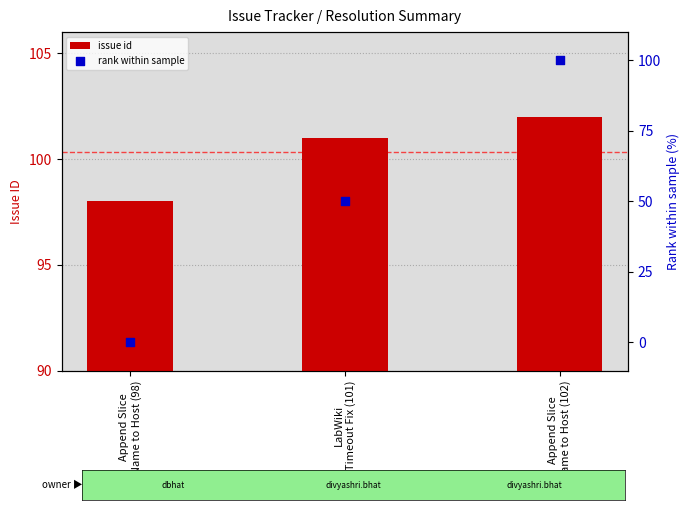

Which series reaches the minimum Y coordinate?

rank within sample